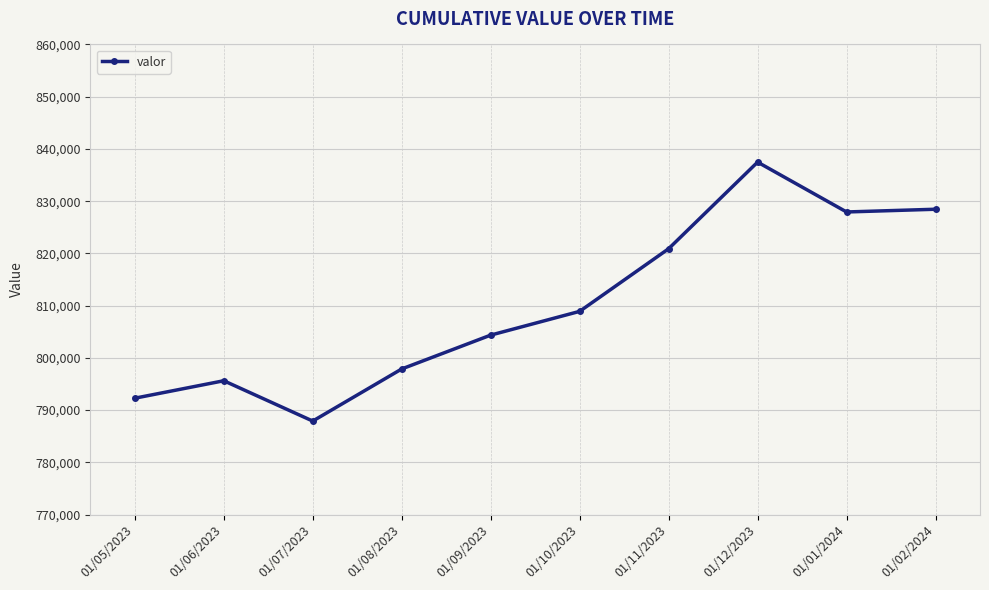

True or false: the data shows 804357 at 01/09/2023.

True